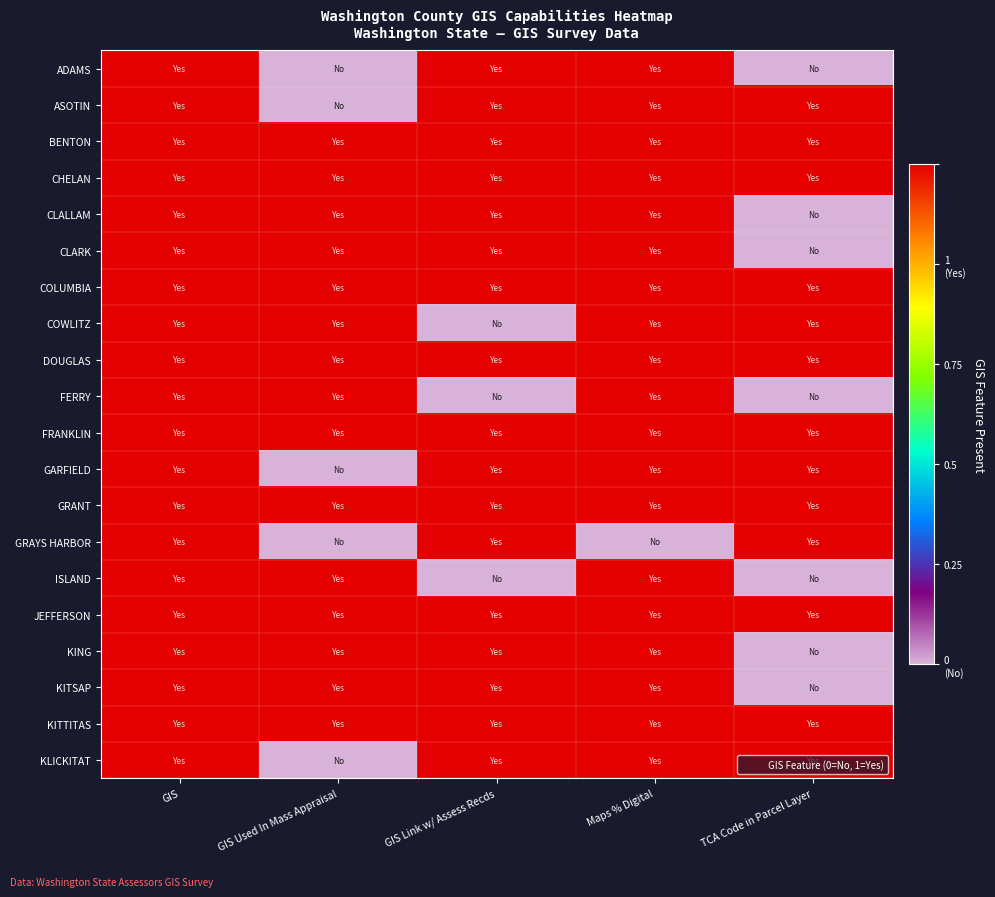

Reading left to right, extract all data points from this chart.

ADAMS: GIS=1	GIS Used In Mass Appraisal=0	GIS Link w/ Assess Recds=1	Maps % Digital=1	TCA Code in Parcel Layer=0
ASOTIN: GIS=1	GIS Used In Mass Appraisal=0	GIS Link w/ Assess Recds=1	Maps % Digital=1	TCA Code in Parcel Layer=1
BENTON: GIS=1	GIS Used In Mass Appraisal=1	GIS Link w/ Assess Recds=1	Maps % Digital=1	TCA Code in Parcel Layer=1
CHELAN: GIS=1	GIS Used In Mass Appraisal=1	GIS Link w/ Assess Recds=1	Maps % Digital=1	TCA Code in Parcel Layer=1
CLALLAM: GIS=1	GIS Used In Mass Appraisal=1	GIS Link w/ Assess Recds=1	Maps % Digital=1	TCA Code in Parcel Layer=0
CLARK: GIS=1	GIS Used In Mass Appraisal=1	GIS Link w/ Assess Recds=1	Maps % Digital=1	TCA Code in Parcel Layer=0
COLUMBIA: GIS=1	GIS Used In Mass Appraisal=1	GIS Link w/ Assess Recds=1	Maps % Digital=1	TCA Code in Parcel Layer=1
COWLITZ: GIS=1	GIS Used In Mass Appraisal=1	GIS Link w/ Assess Recds=0	Maps % Digital=1	TCA Code in Parcel Layer=1
DOUGLAS: GIS=1	GIS Used In Mass Appraisal=1	GIS Link w/ Assess Recds=1	Maps % Digital=1	TCA Code in Parcel Layer=1
FERRY: GIS=1	GIS Used In Mass Appraisal=1	GIS Link w/ Assess Recds=0	Maps % Digital=1	TCA Code in Parcel Layer=0
FRANKLIN: GIS=1	GIS Used In Mass Appraisal=1	GIS Link w/ Assess Recds=1	Maps % Digital=1	TCA Code in Parcel Layer=1
GARFIELD: GIS=1	GIS Used In Mass Appraisal=0	GIS Link w/ Assess Recds=1	Maps % Digital=1	TCA Code in Parcel Layer=1
GRANT: GIS=1	GIS Used In Mass Appraisal=1	GIS Link w/ Assess Recds=1	Maps % Digital=1	TCA Code in Parcel Layer=1
GRAYS HARBOR: GIS=1	GIS Used In Mass Appraisal=0	GIS Link w/ Assess Recds=1	Maps % Digital=0	TCA Code in Parcel Layer=1
ISLAND: GIS=1	GIS Used In Mass Appraisal=1	GIS Link w/ Assess Recds=0	Maps % Digital=1	TCA Code in Parcel Layer=0
JEFFERSON: GIS=1	GIS Used In Mass Appraisal=1	GIS Link w/ Assess Recds=1	Maps % Digital=1	TCA Code in Parcel Layer=1
KING: GIS=1	GIS Used In Mass Appraisal=1	GIS Link w/ Assess Recds=1	Maps % Digital=1	TCA Code in Parcel Layer=0
KITSAP: GIS=1	GIS Used In Mass Appraisal=1	GIS Link w/ Assess Recds=1	Maps % Digital=1	TCA Code in Parcel Layer=0
KITTITAS: GIS=1	GIS Used In Mass Appraisal=1	GIS Link w/ Assess Recds=1	Maps % Digital=1	TCA Code in Parcel Layer=1
KLICKITAT: GIS=1	GIS Used In Mass Appraisal=0	GIS Link w/ Assess Recds=1	Maps % Digital=1	TCA Code in Parcel Layer=1